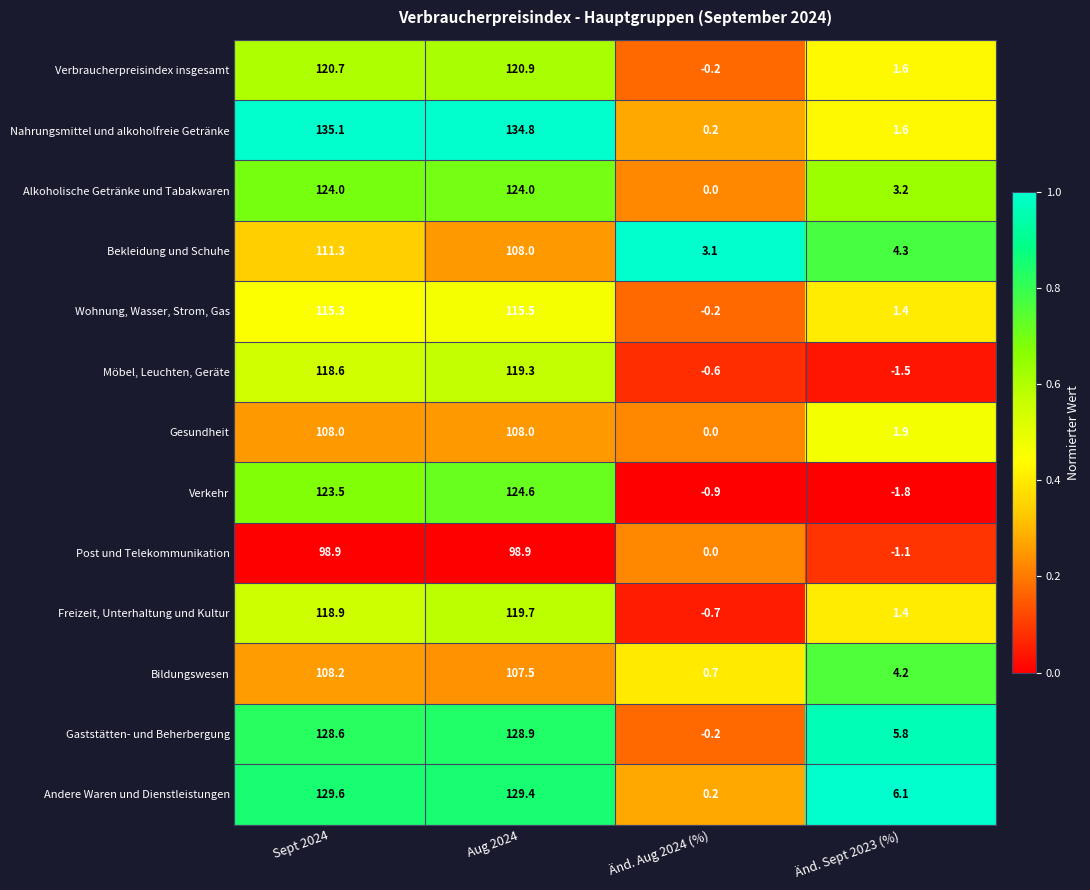

At which label does Wohnung, Wasser, Strom, Gas first exceed 115?

Sept 2024